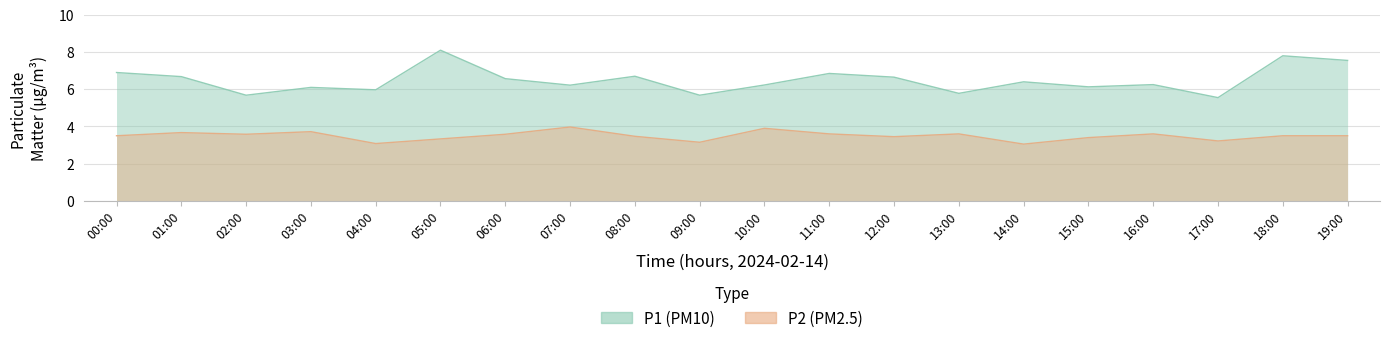

What is the average value of the P1 series?

6.5